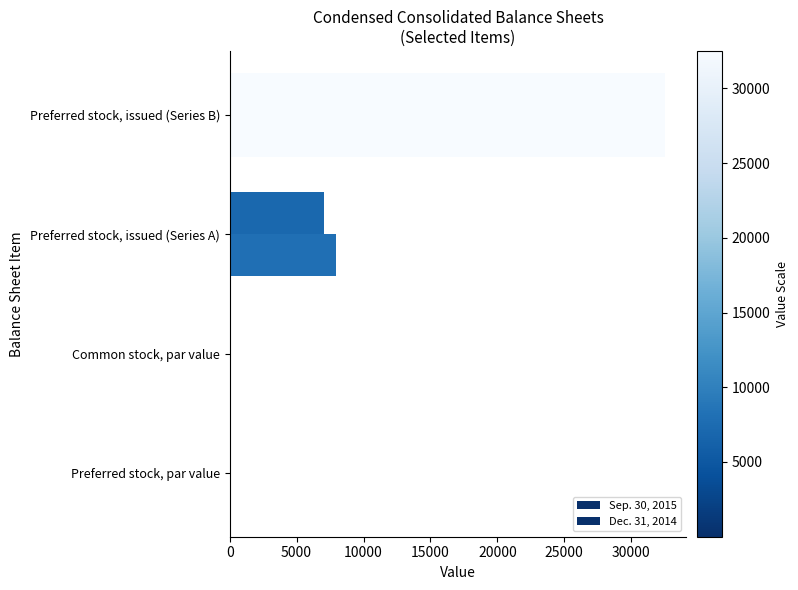

What is the greatest value displayed?

32500.0